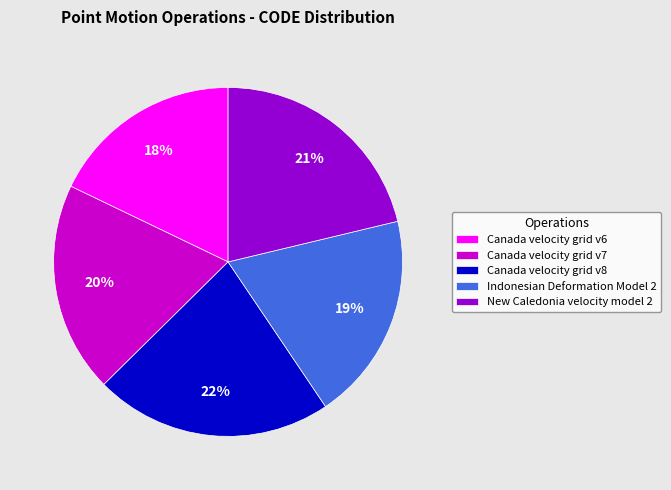

Between Canada velocity grid v7 and Canada velocity grid v8, which is larger?

Canada velocity grid v8